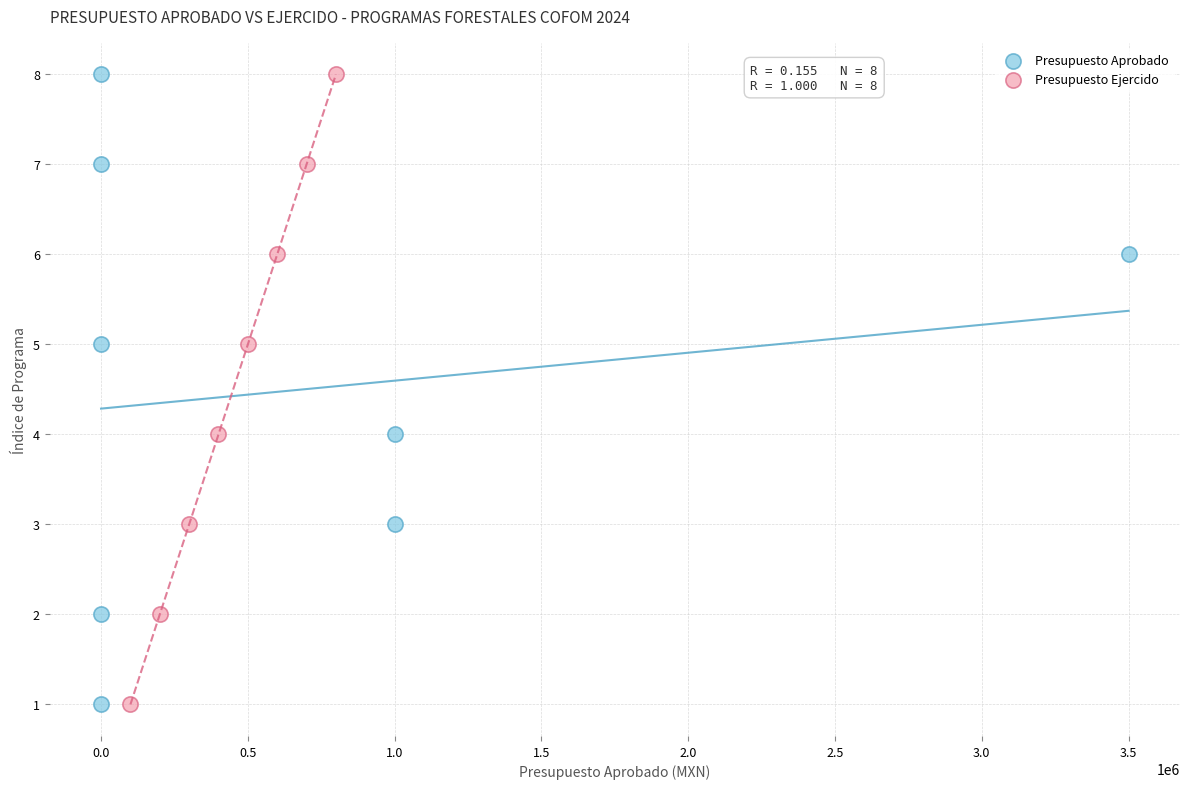

What are all the series names shown in the legend?

Presupuesto Aprobado, Presupuesto Ejercido